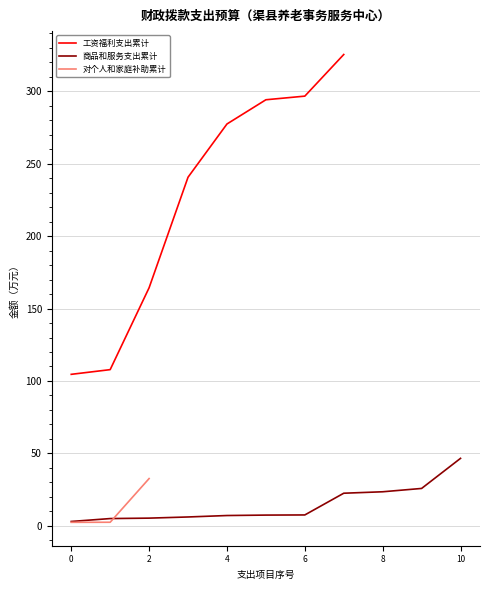

What is the lowest value of the 工资福利支出累计 series?

104.6